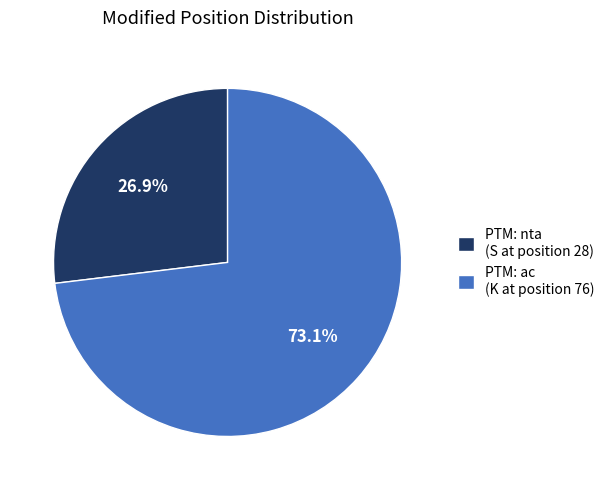

What is the majority slice?

PTM: ac (K at position 76)